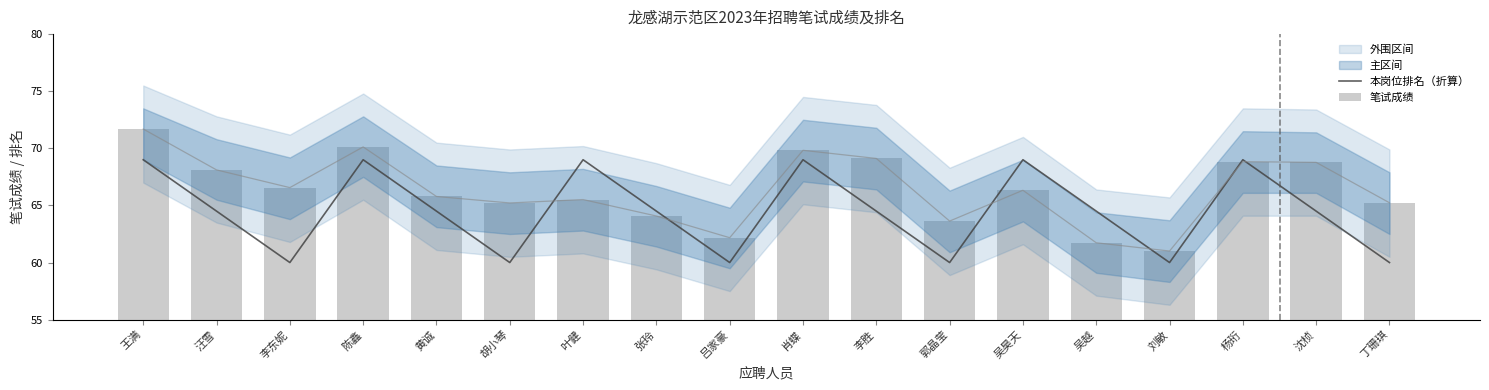

The value of 本岗位排名（折算） at 陈鑫 is 69.0. True or false?

True